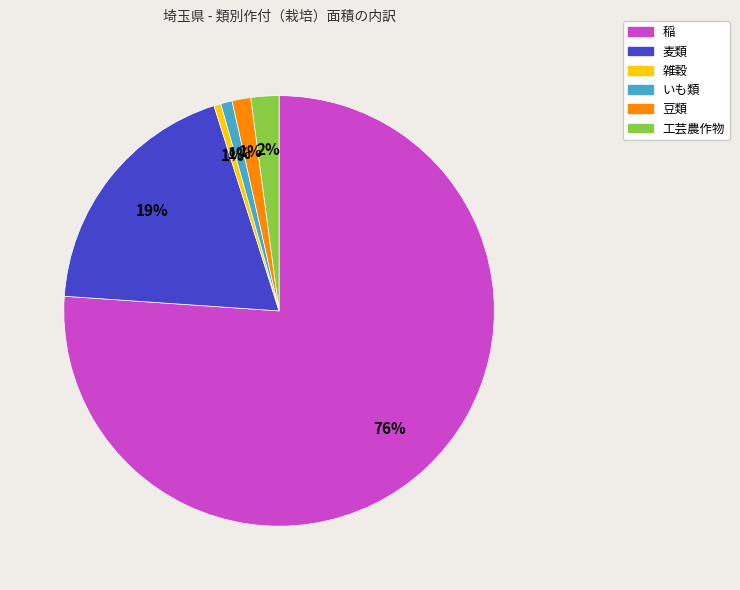

Which slice represents more than half of the pie?

稲